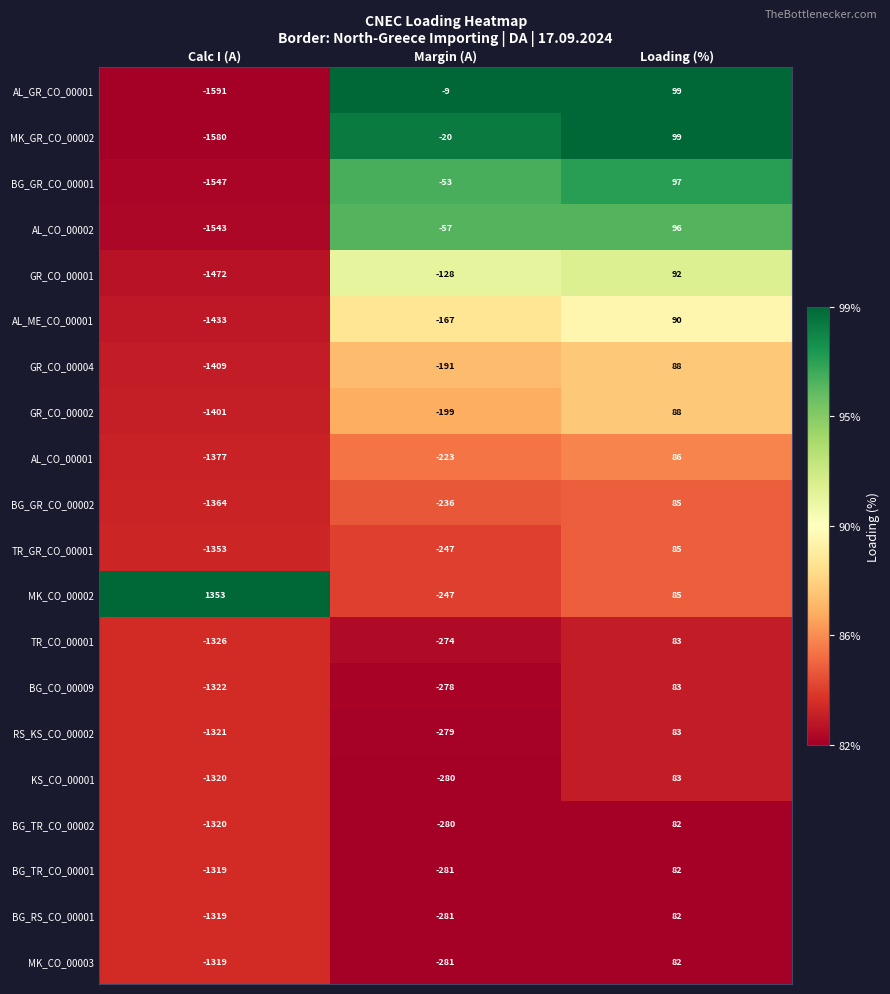

At which category is the sum across all series the highest?

Loading (%)